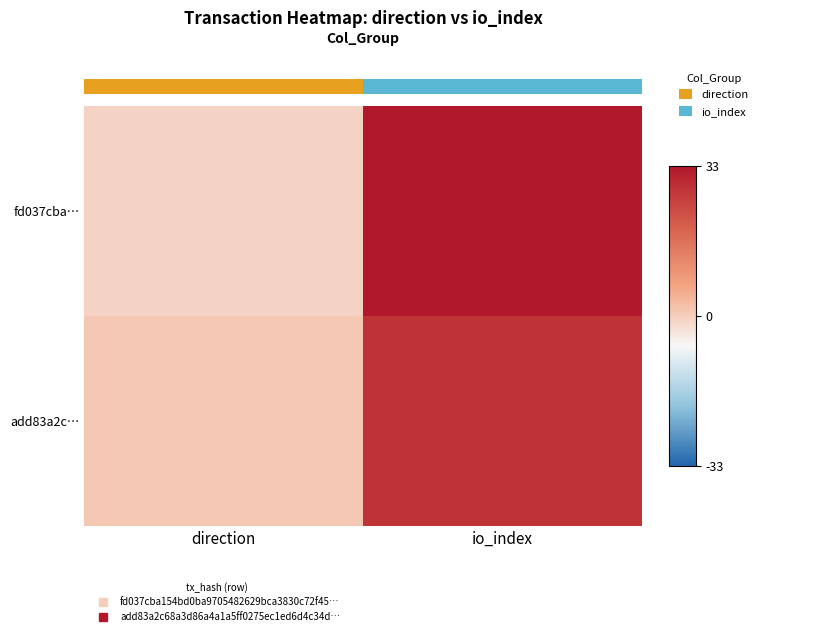

Rank the series at io_index from highest to lowest value.

fd037cba…, add83a2c…